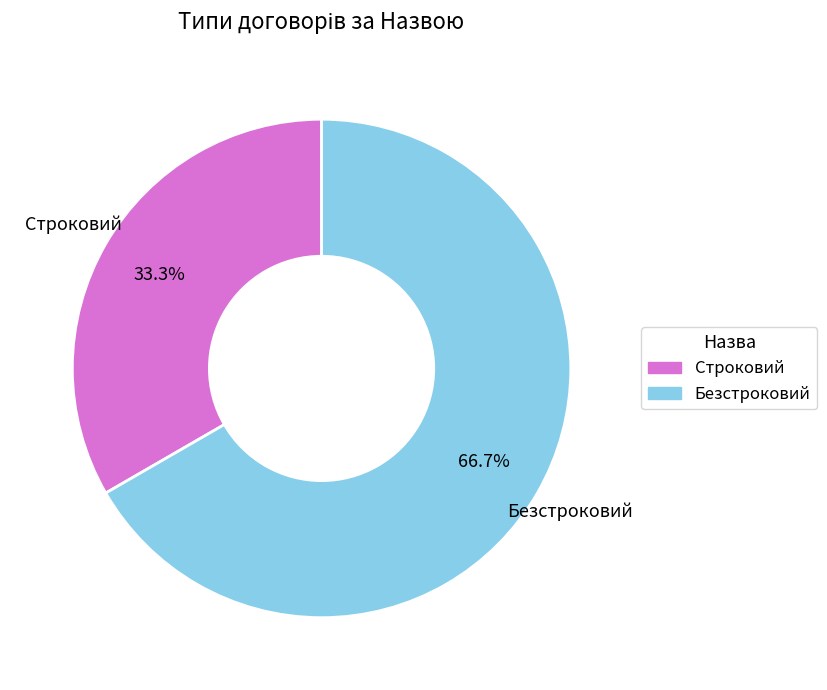

Which category has the biggest portion of the pie?

Безстроковий